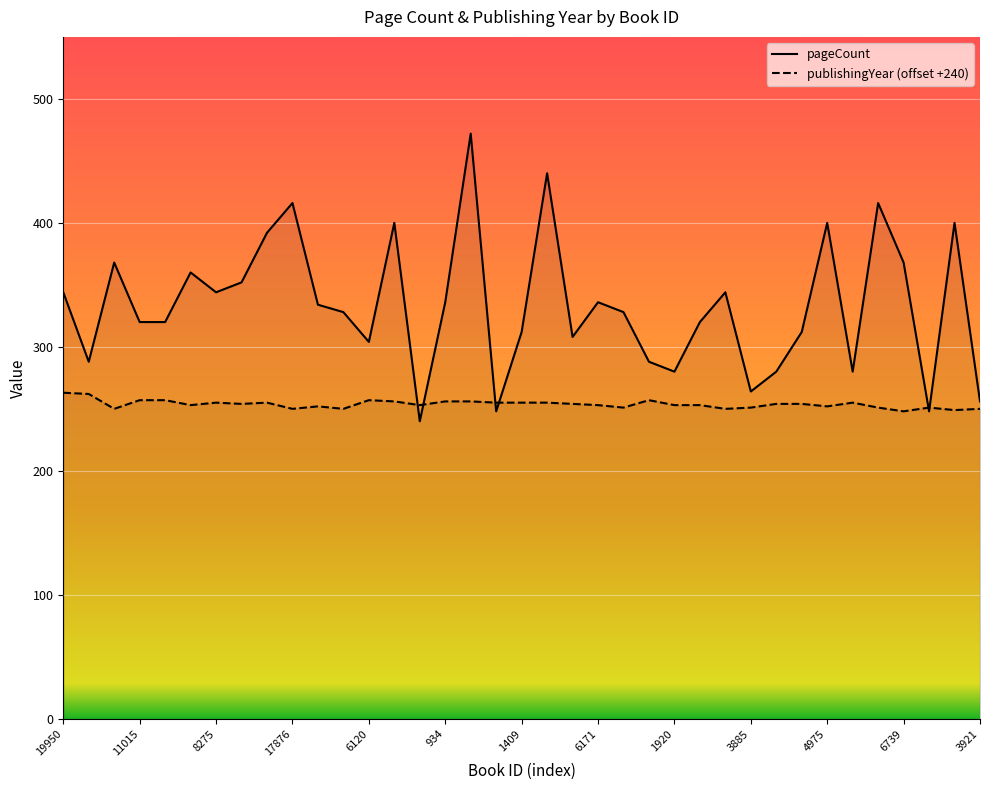

Which has a higher value, 1921 or 6170?

6170